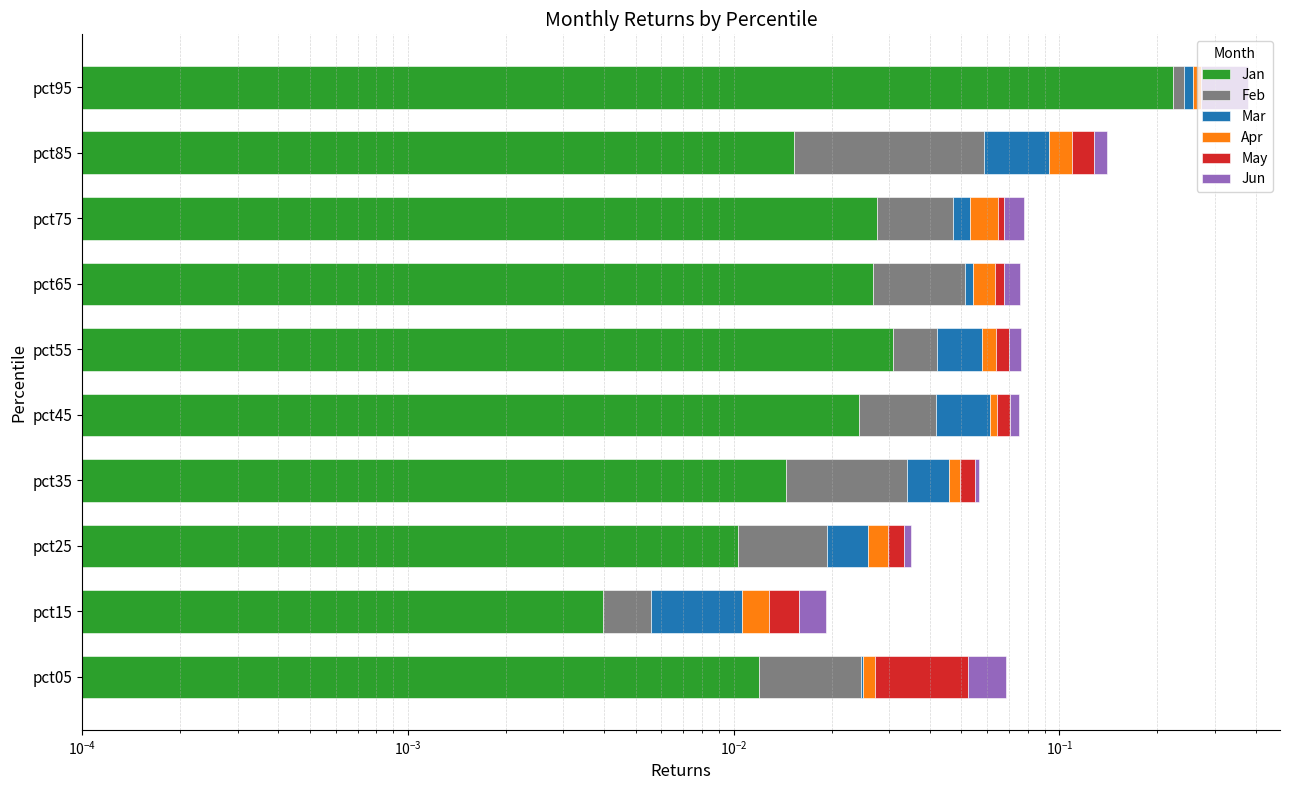

Reading left to right, list all the values displayed in this chart.

Jan: 0.0	0.0	0.0	0.0	0.0	0.0	0.0	0.0	0.0	0.2
Feb: 0.0	0.0	0.0	0.0	0.0	0.0	0.0	0.0	0.0	0.0
Mar: 0.0	0.0	0.0	0.0	0.0	0.0	0.0	0.0	0.0	0.0
Apr: 0.0	0.0	0.0	0.0	0.0	0.0	0.0	0.0	0.0	0.0
May: 0.0	0.0	0.0	0.0	0.0	0.0	0.0	0.0	0.0	0.0
Jun: 0.0	0.0	0.0	0.0	0.0	0.0	0.0	0.0	0.0	0.1